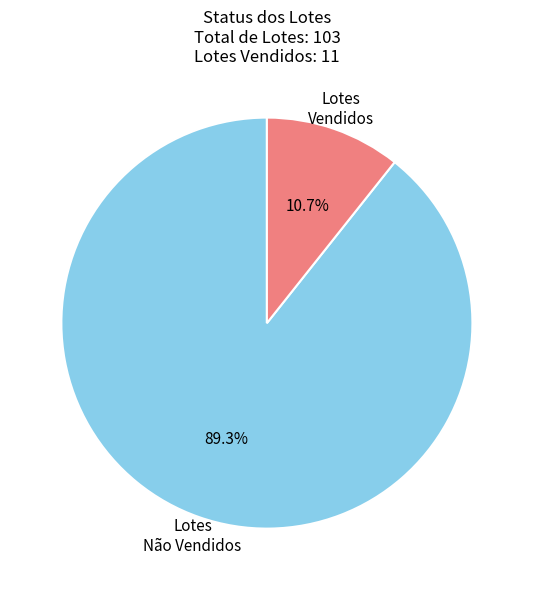

Which has a higher value, Lotes Não Vendidos or Lotes Vendidos?

Lotes Não Vendidos